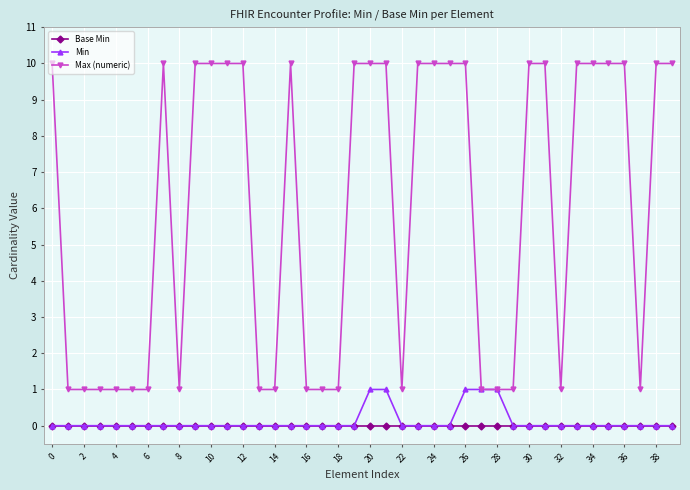

Which series has the largest total across all categories?

Max (numeric)